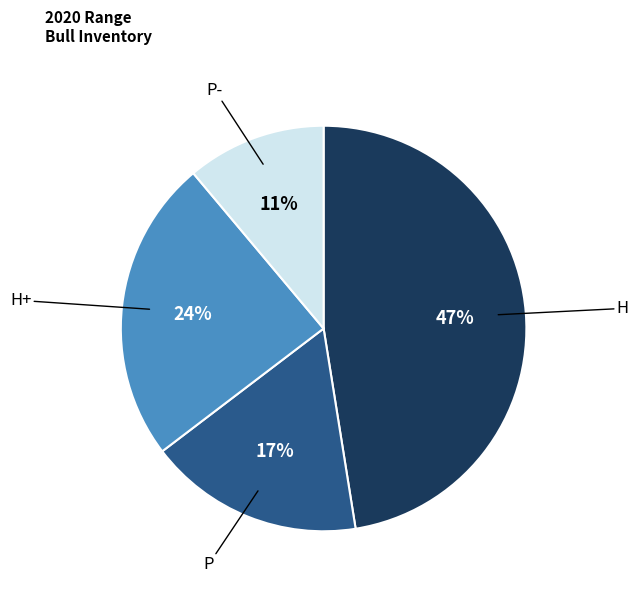

Does any single category account for the majority?

No